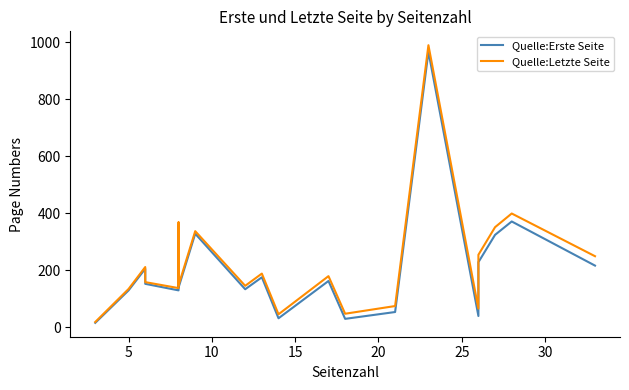

The Quelle:Erste Seite series shows 1662 at 14. True or false?

False